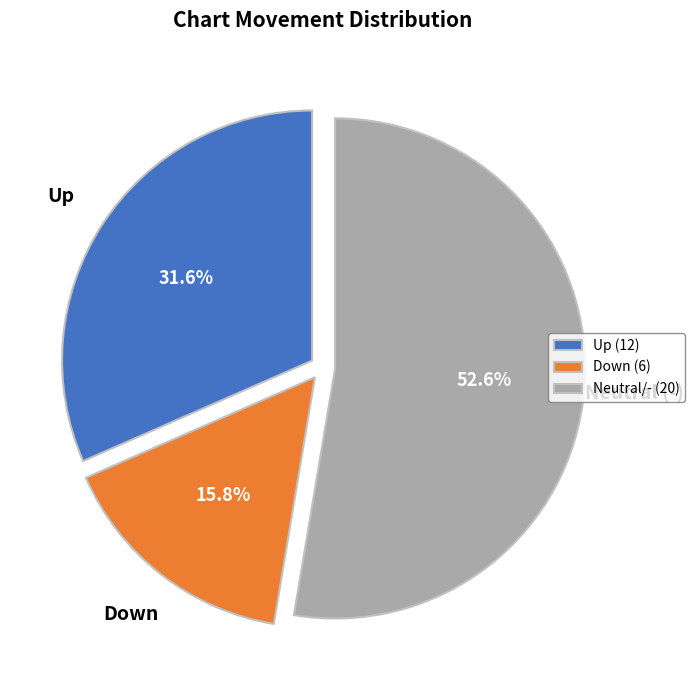

How many segments does this pie chart have?

3